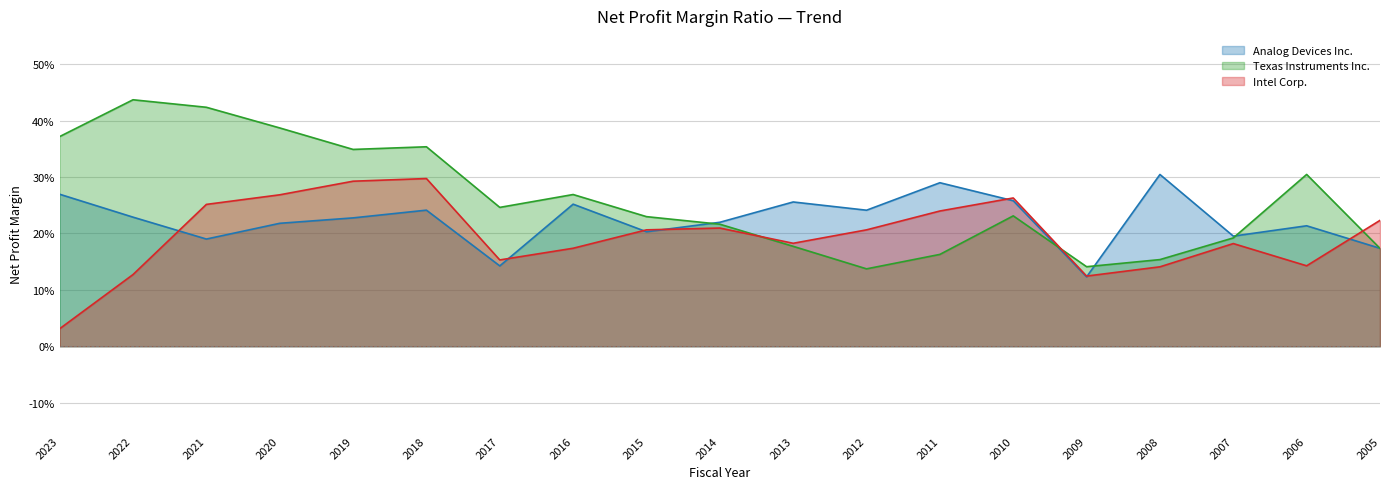

At how many categories does at least one series exceed 0?

19